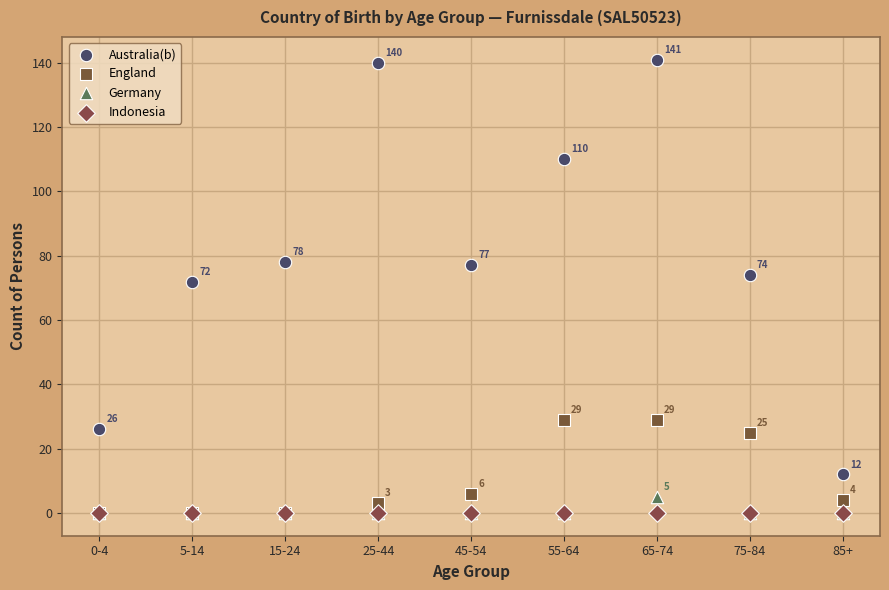

Which series reaches the maximum Y coordinate?

Australia(b)